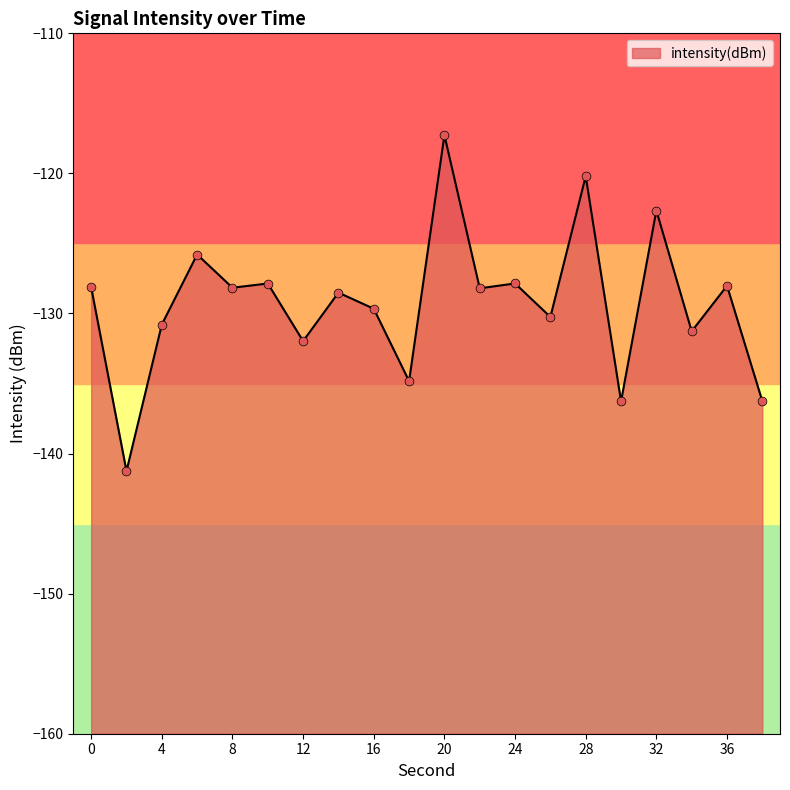

What is the change in value from 4 to 34?

-0.5